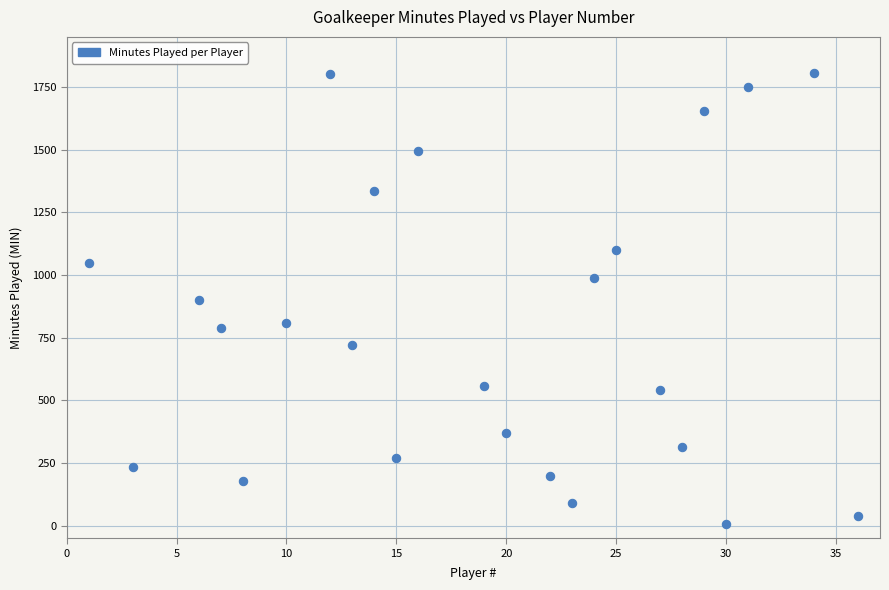

What is the range of X values (max minus min)?

35